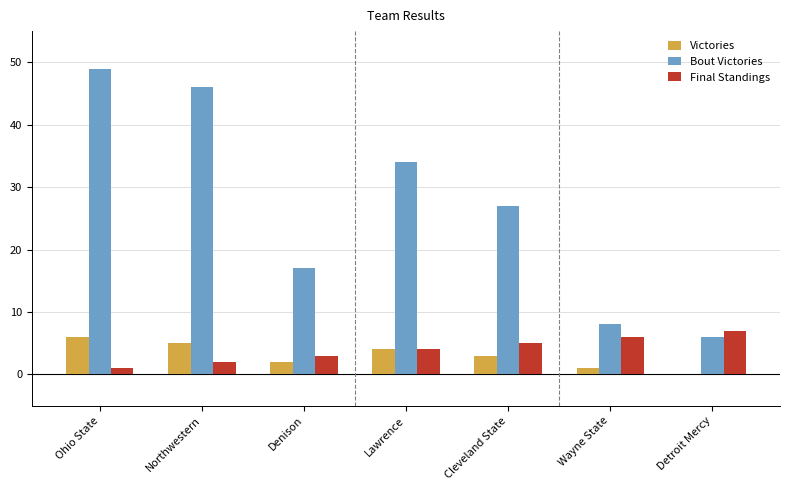

What is the maximum value shown in the chart?

49